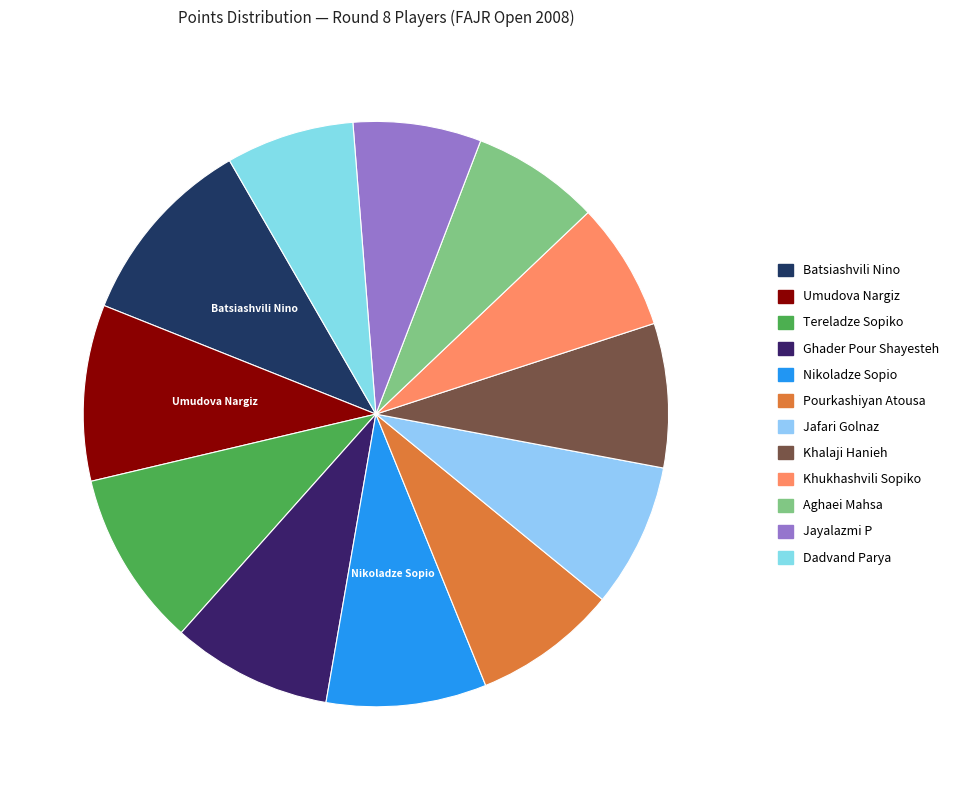

Is it true that Ghader Pour Shayesteh is 9% of the pie?

True